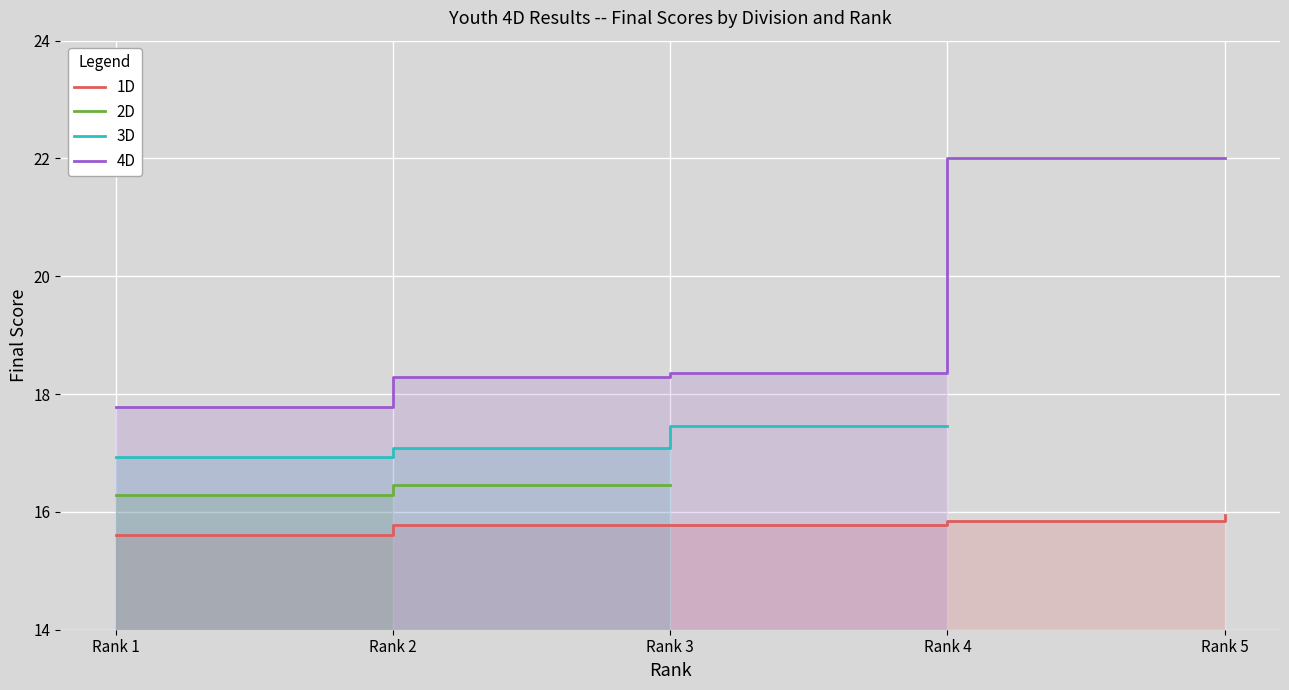

At which label is 2D closest to 16?

Rank 1